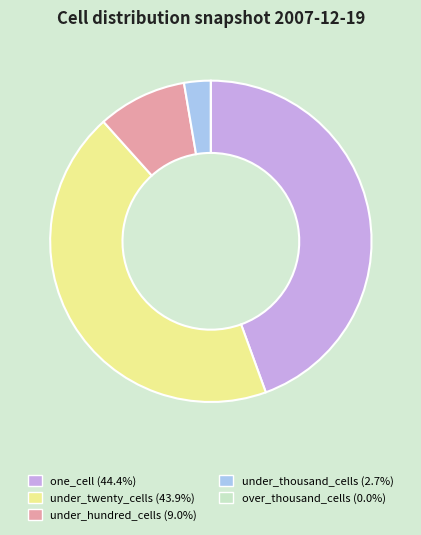

What is the largest slice in the pie chart?

one_cell